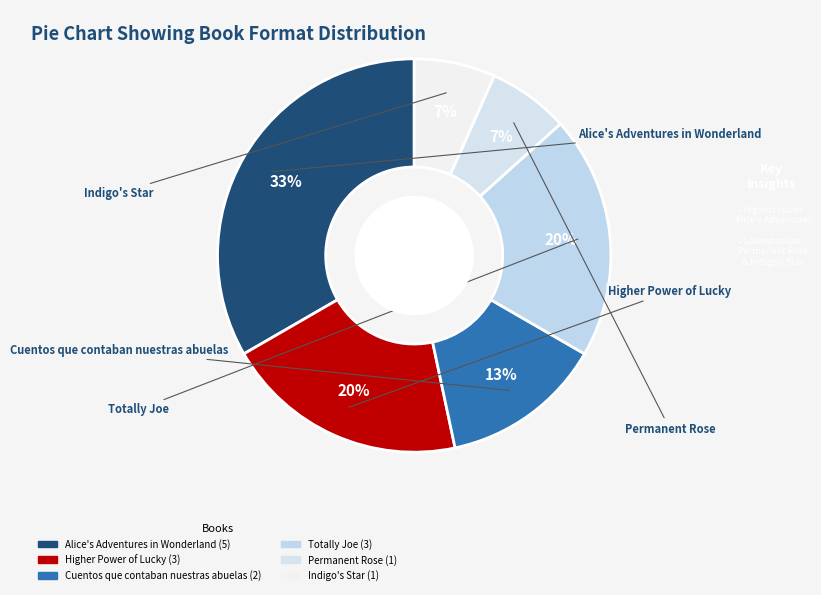

How many slices are in this pie chart?

6